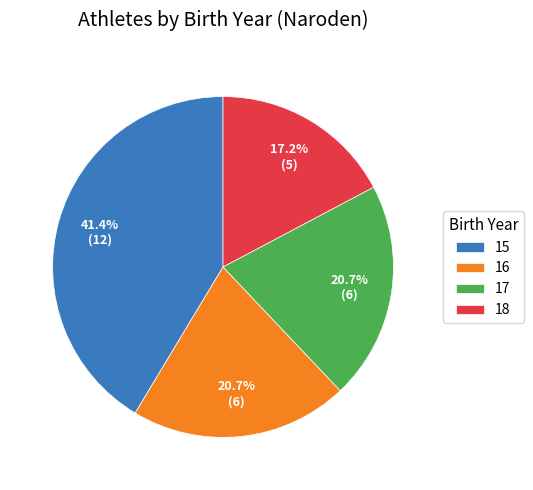

What percentage is NOT represented by 18?

82.8%